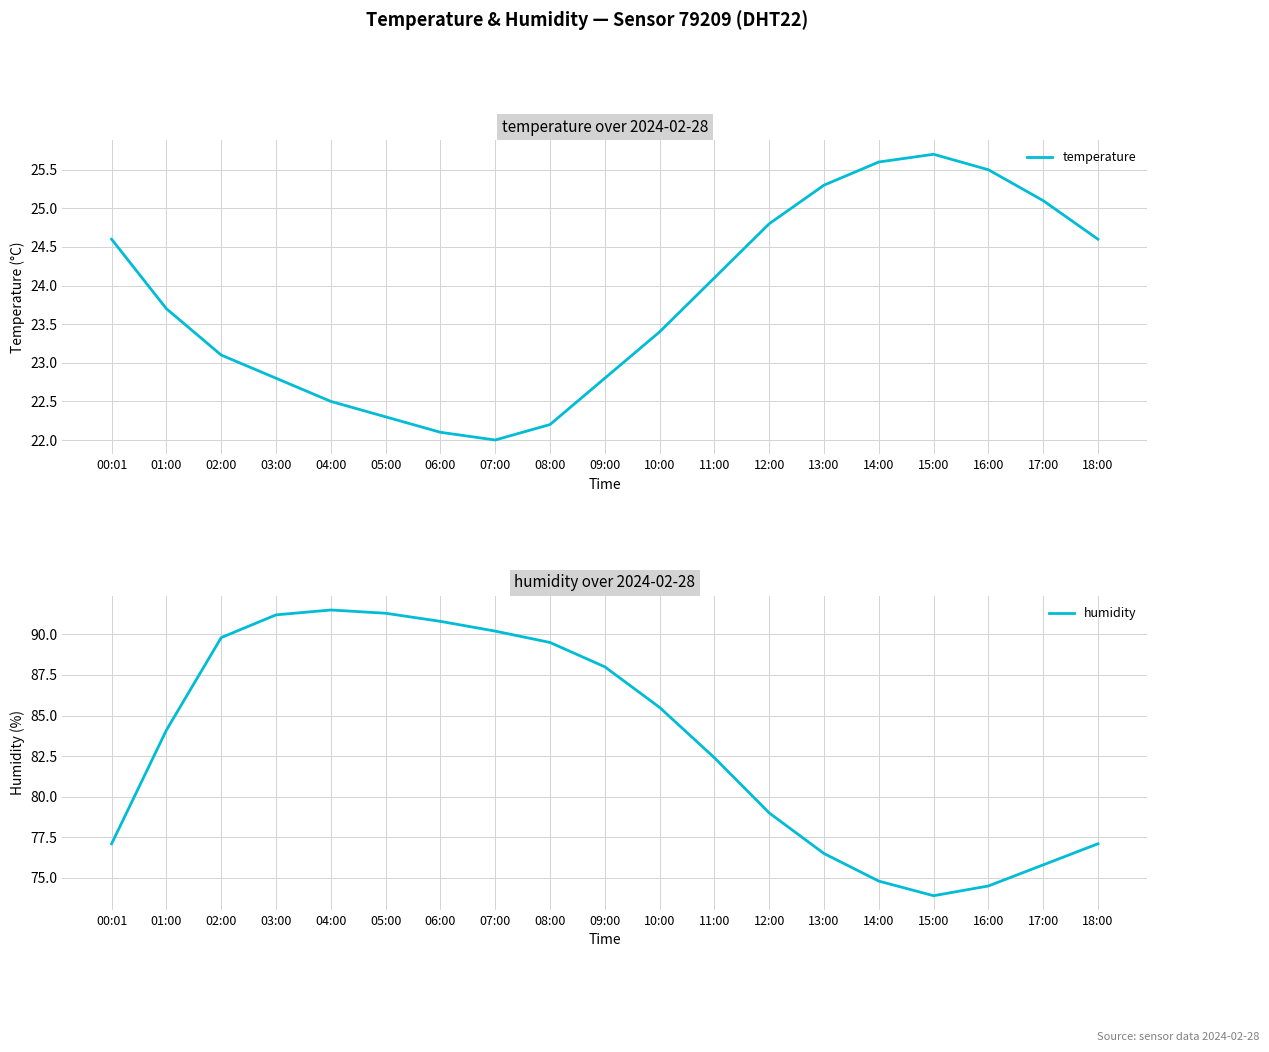

At how many categories does at least one series exceed 83?

10